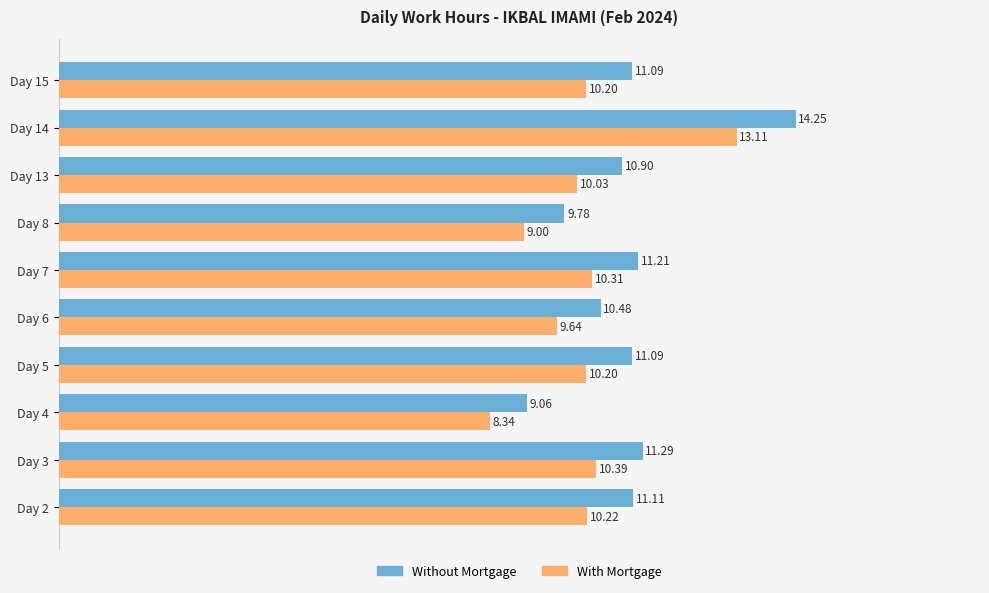

At which category is the sum across all series the highest?

Day 14